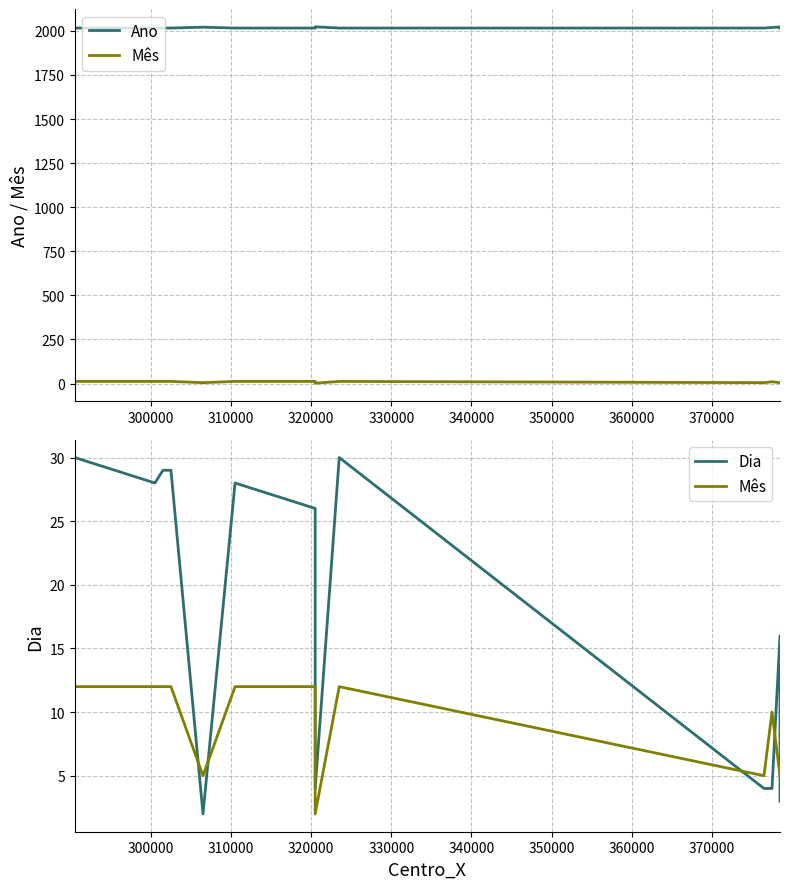

What is the maximum value shown in the chart?

2023